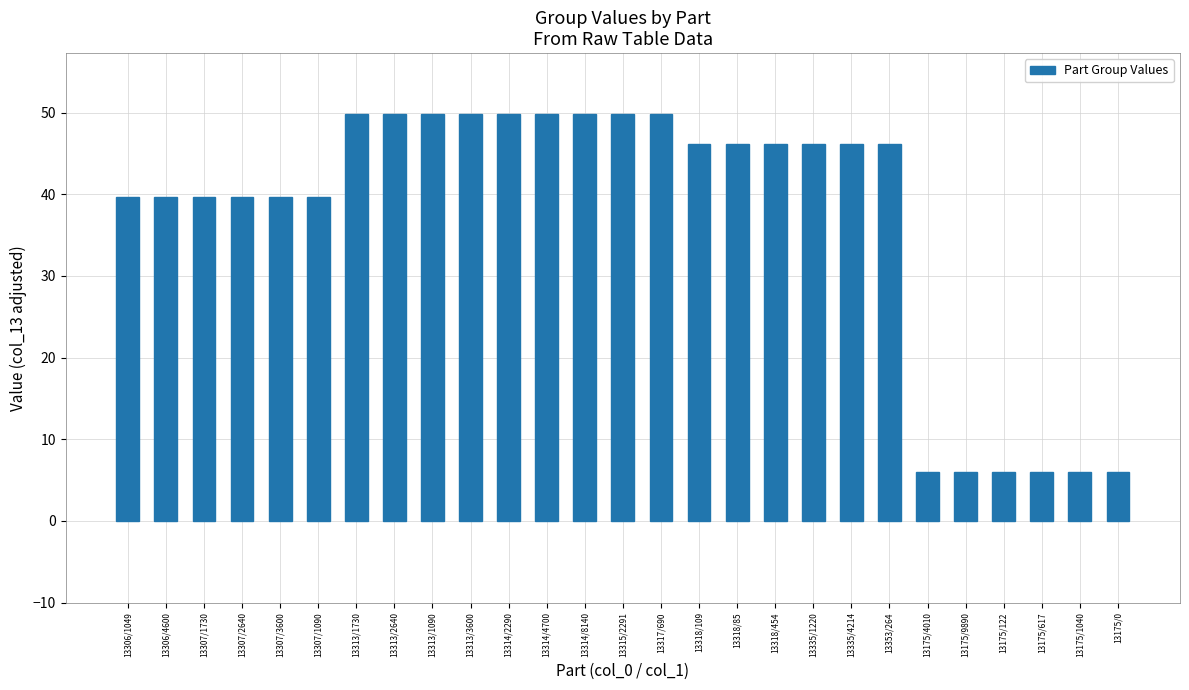

What is the difference between the second highest and second lowest values?

43.8